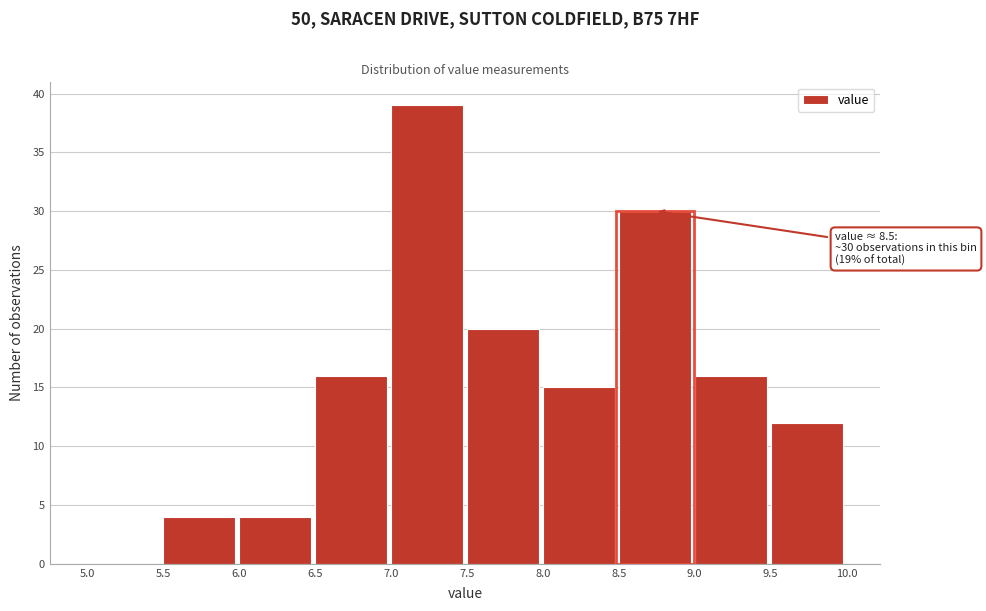

Which range on the x-axis has the tallest bar?

7.0 to 7.5